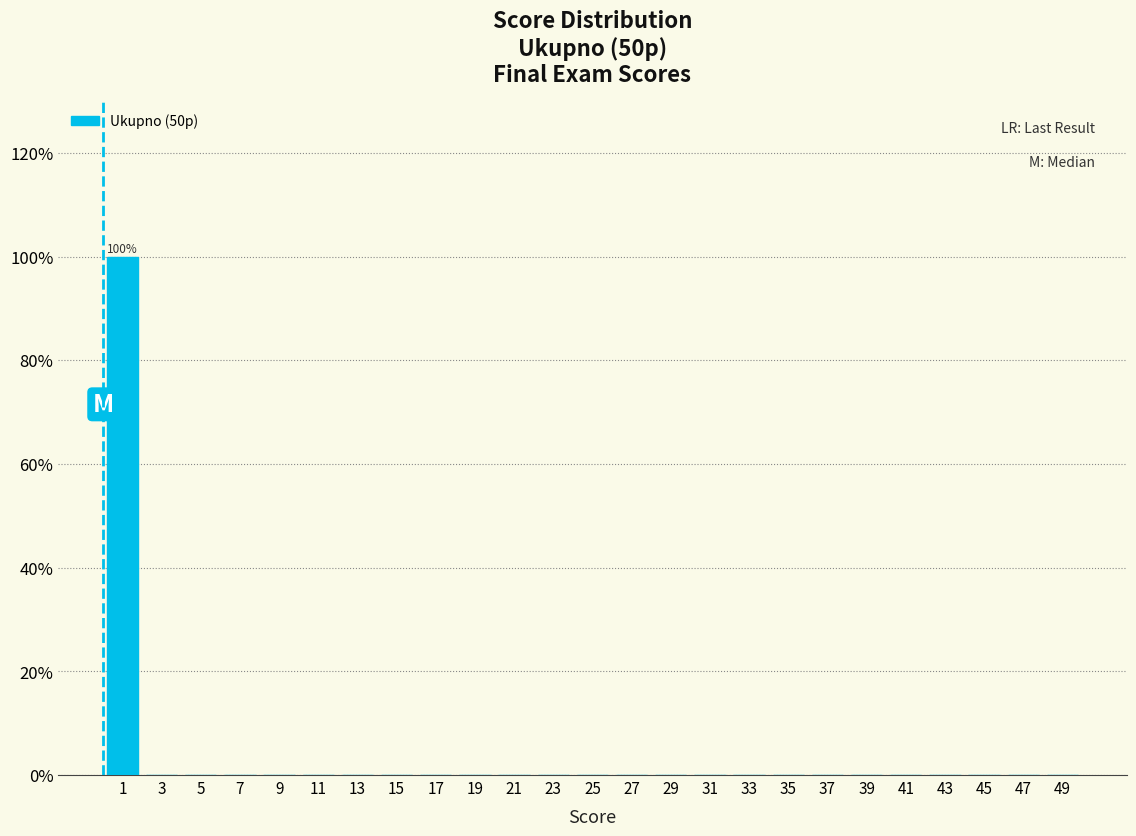

Over which range of the x-axis is the bar tallest?

0 to 2